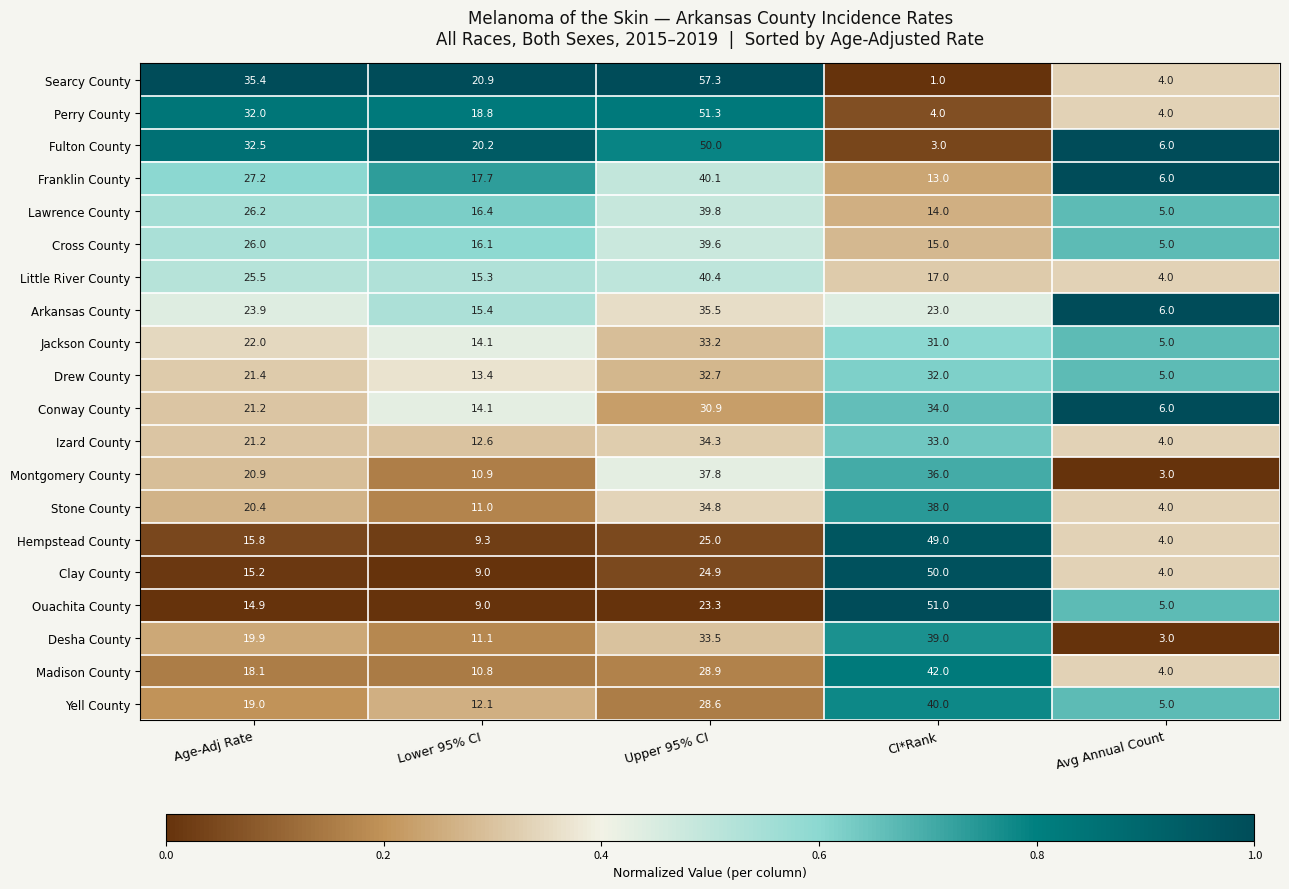

How many series are shown in this chart?

20